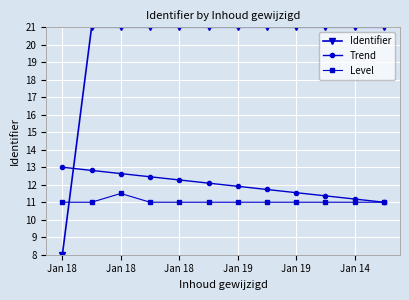

Rank the series by their maximum value, from lowest to highest.

Level, Trend, Identifier